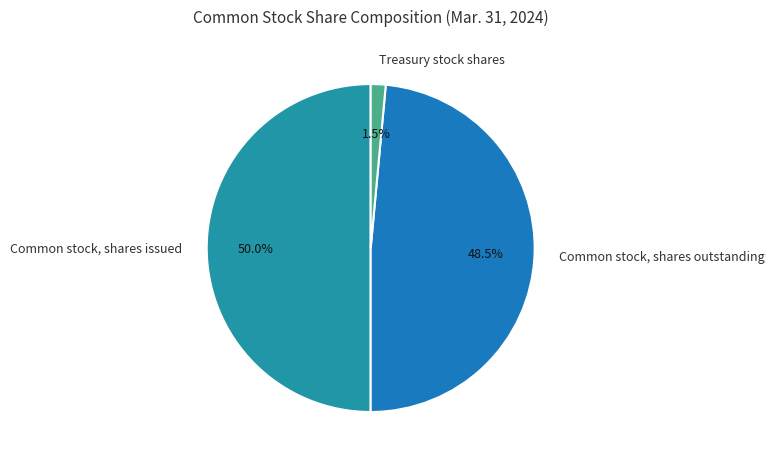

Which category has the biggest portion of the pie?

Common stock, shares issued